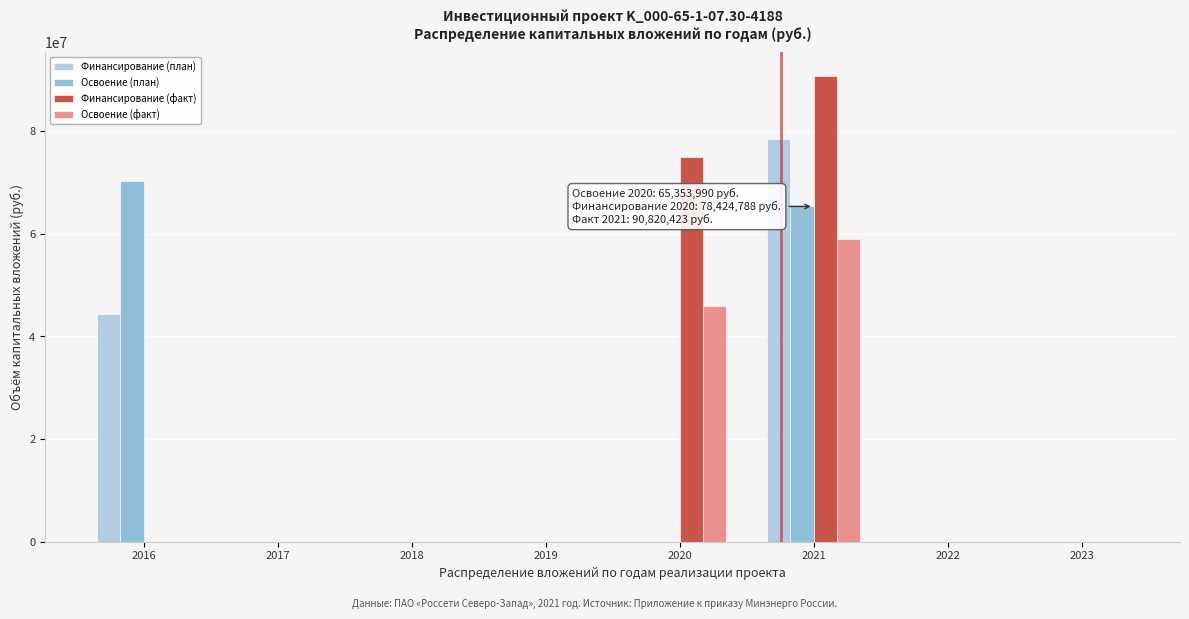

The value of Освоение (факт) at 2020 is 45900560. True or false?

True